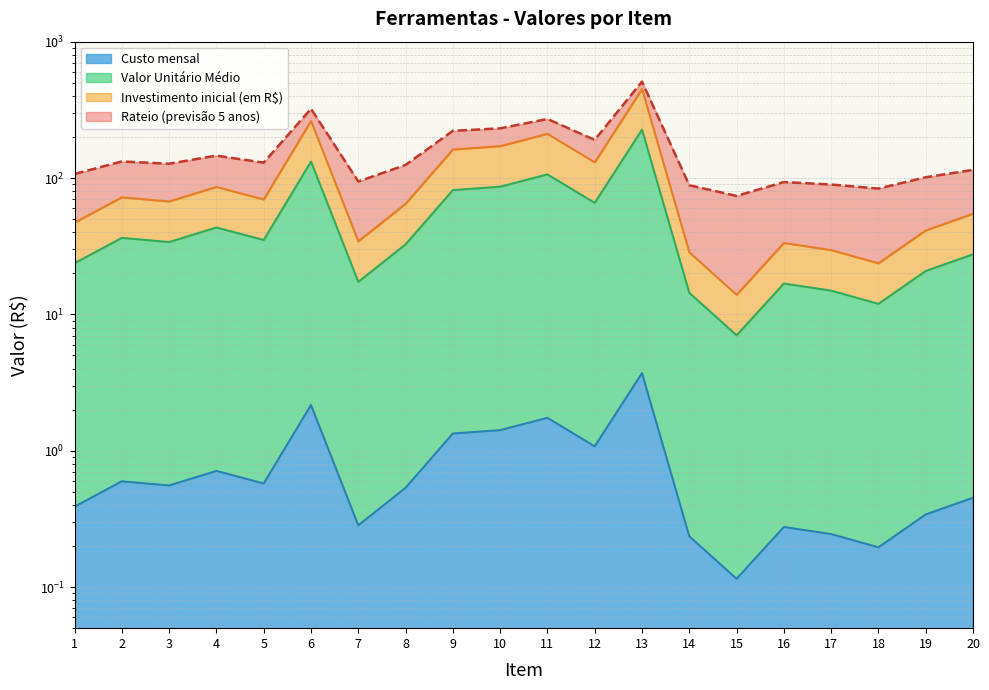

Where is the first local maximum for Custo mensal?

2